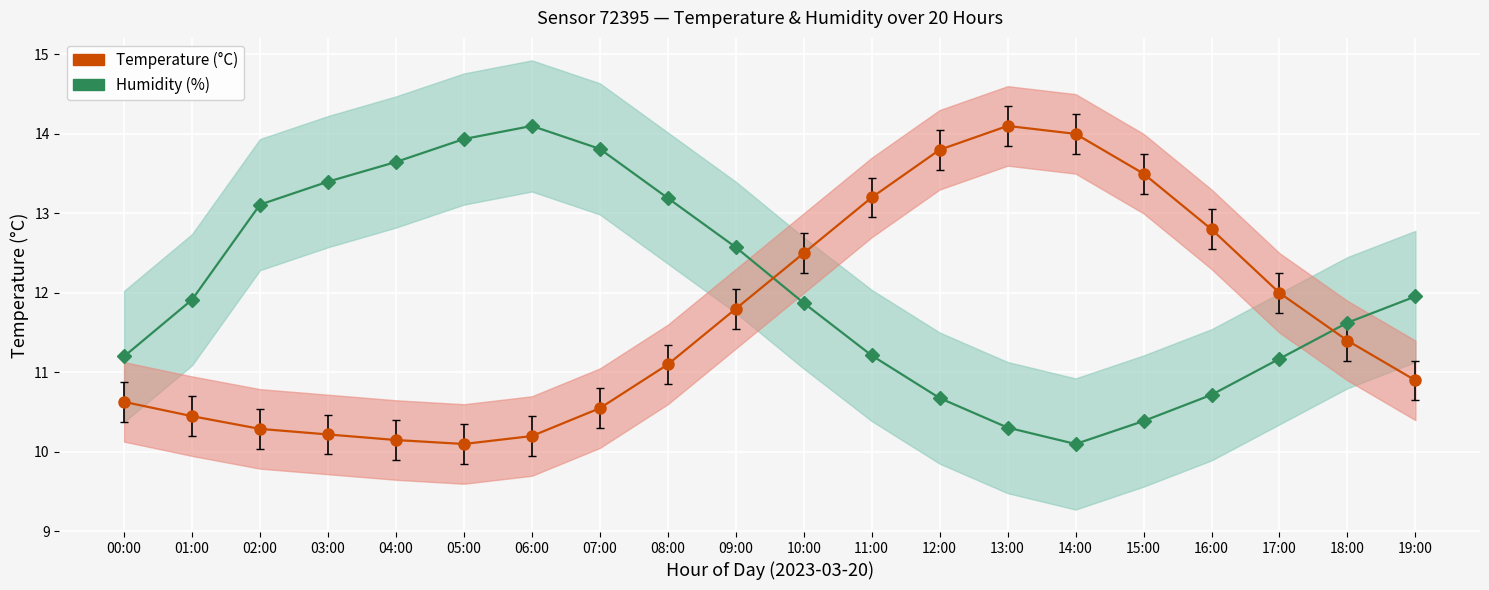

What is the greatest value displayed?

14.1